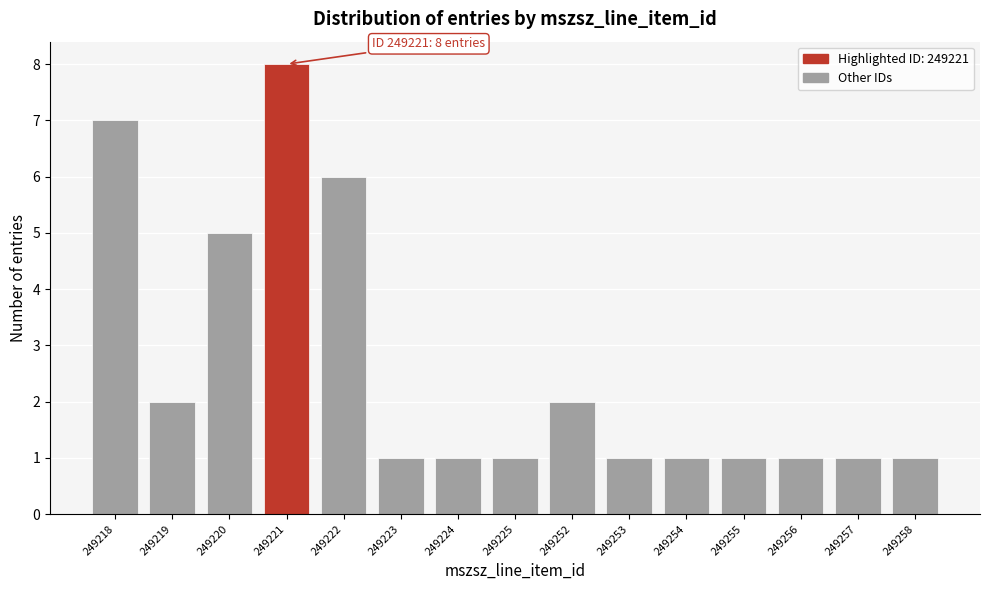

Reading right to left, what are all the values shown in this chart?

1	1	1	1	1	1	2	1	1	1	6	8	5	2	7